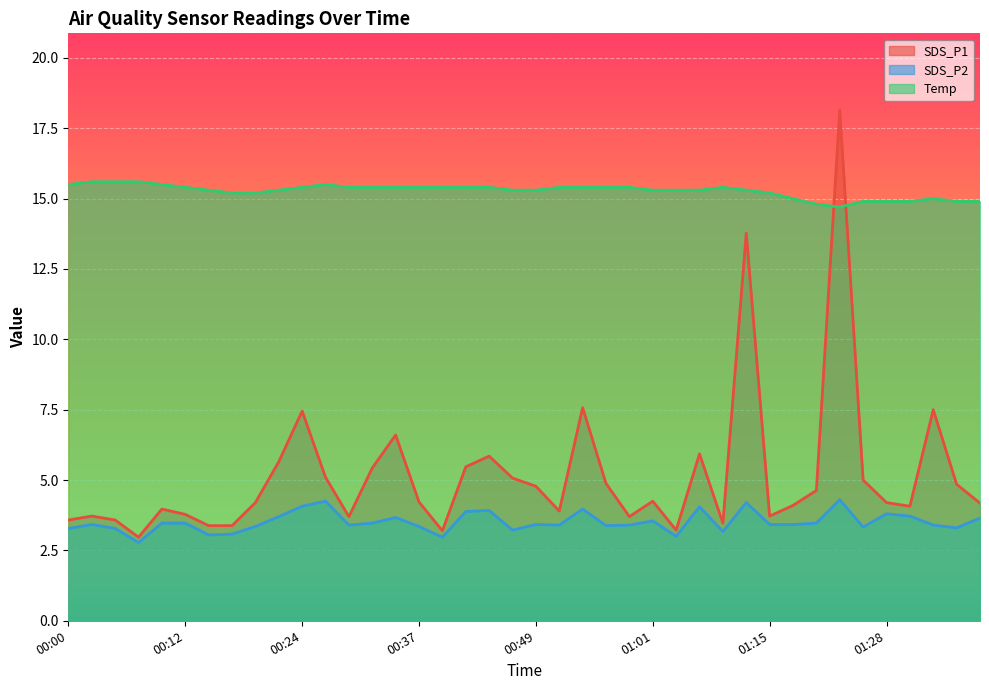

Which series changed the most between 01:01 and 01:20?

Temp